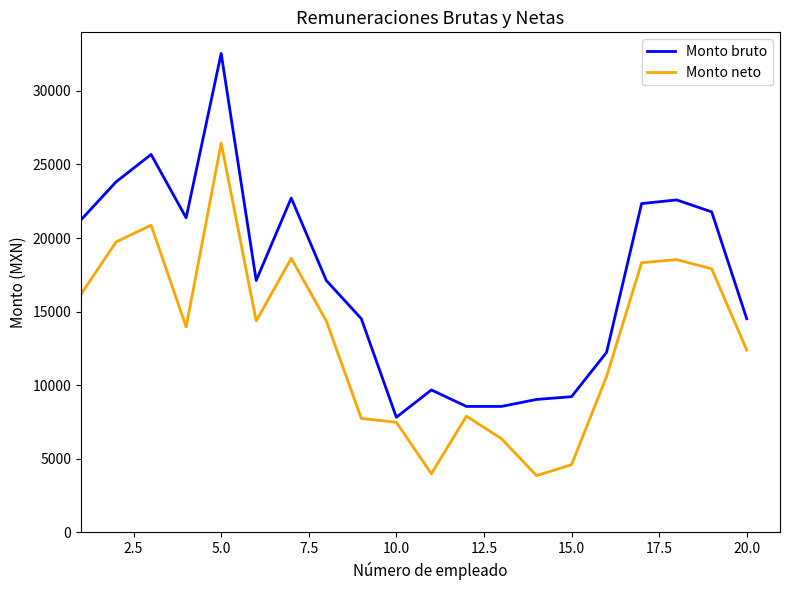

True or false: Monto bruto has more than 0 interior local peaks.

True